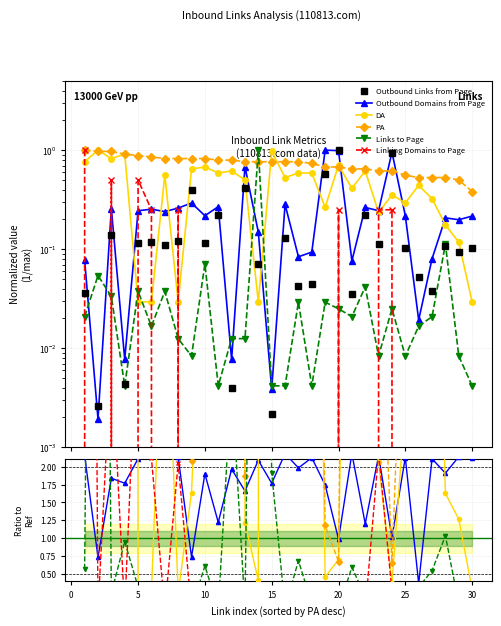

At which label does DA reach its minimum?

30